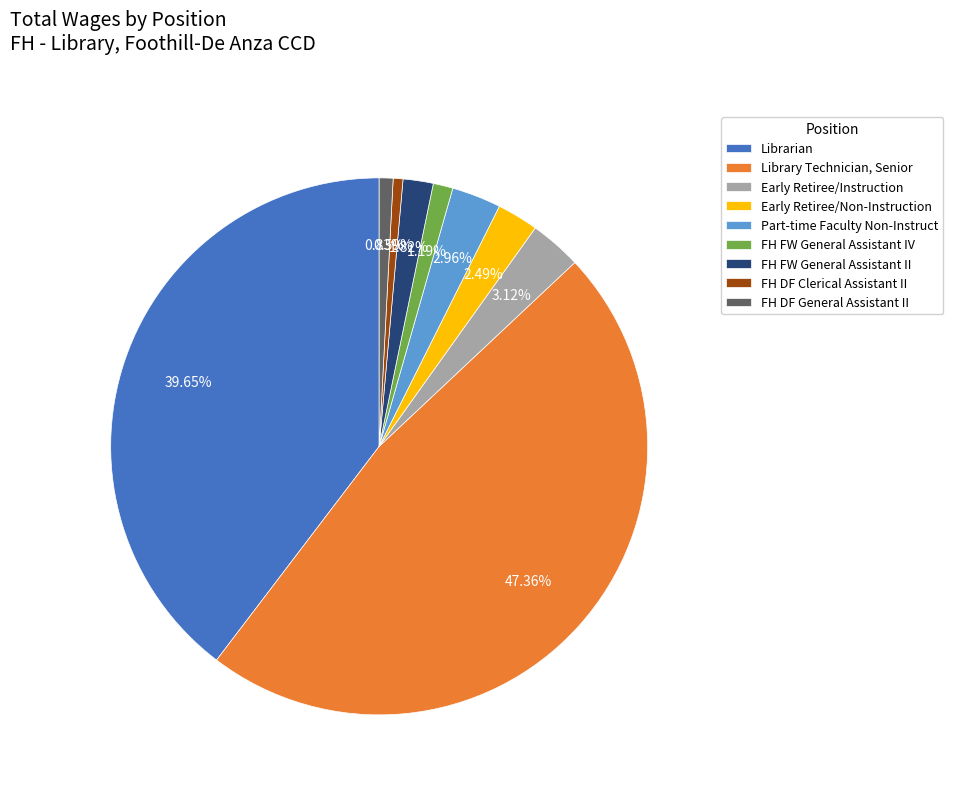

The FH FW General Assistant II slice represents 2% of the pie. True or false?

True